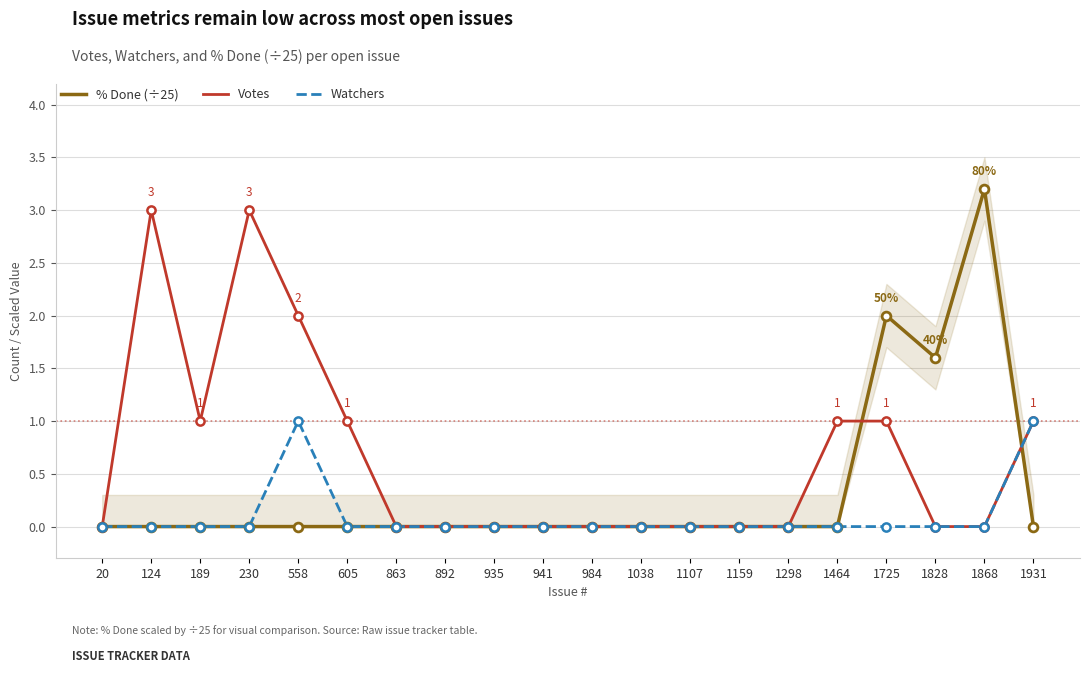

What are all the series names shown in the legend?

% Done (÷25), Votes, Watchers